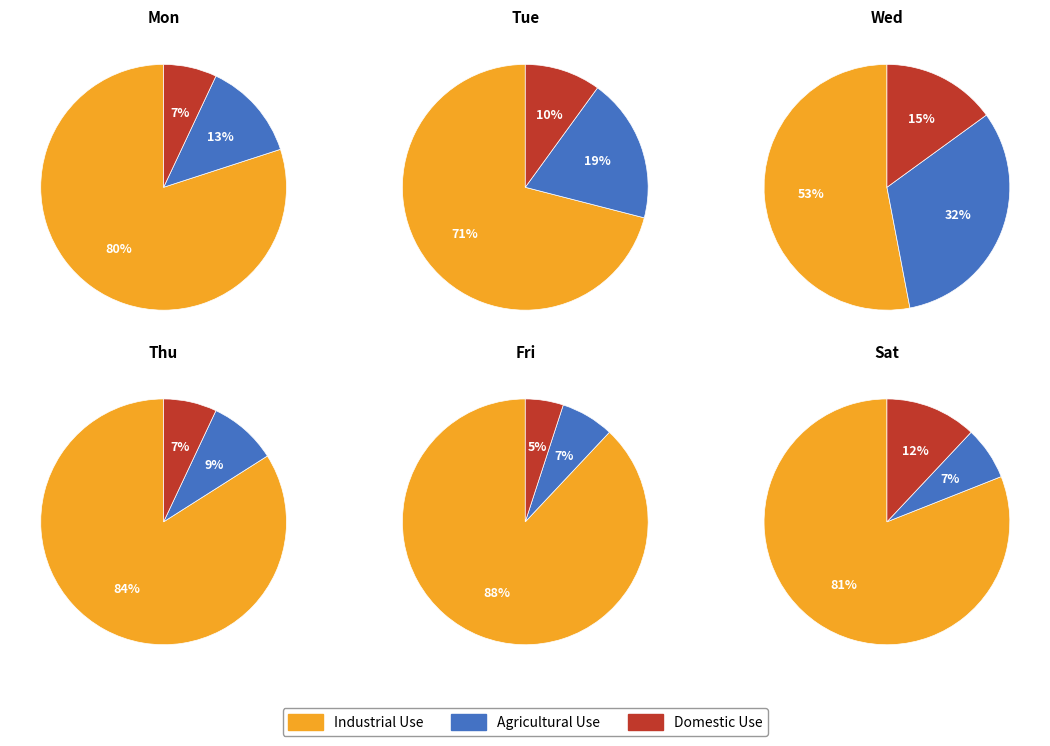

Combined, what portion of the pie is 5 and 2?

35.6%